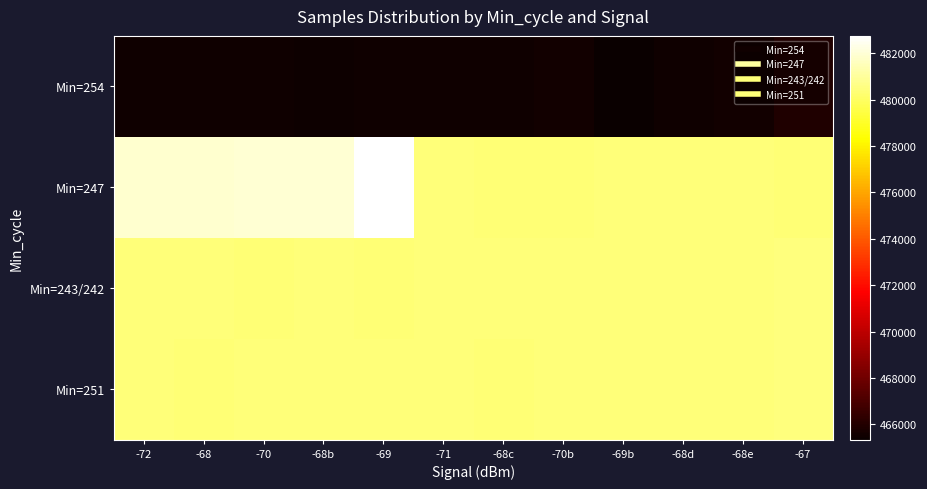

List the series in order of their peak value, lowest first.

Min=254, Min=243/242, Min=251, Min=247